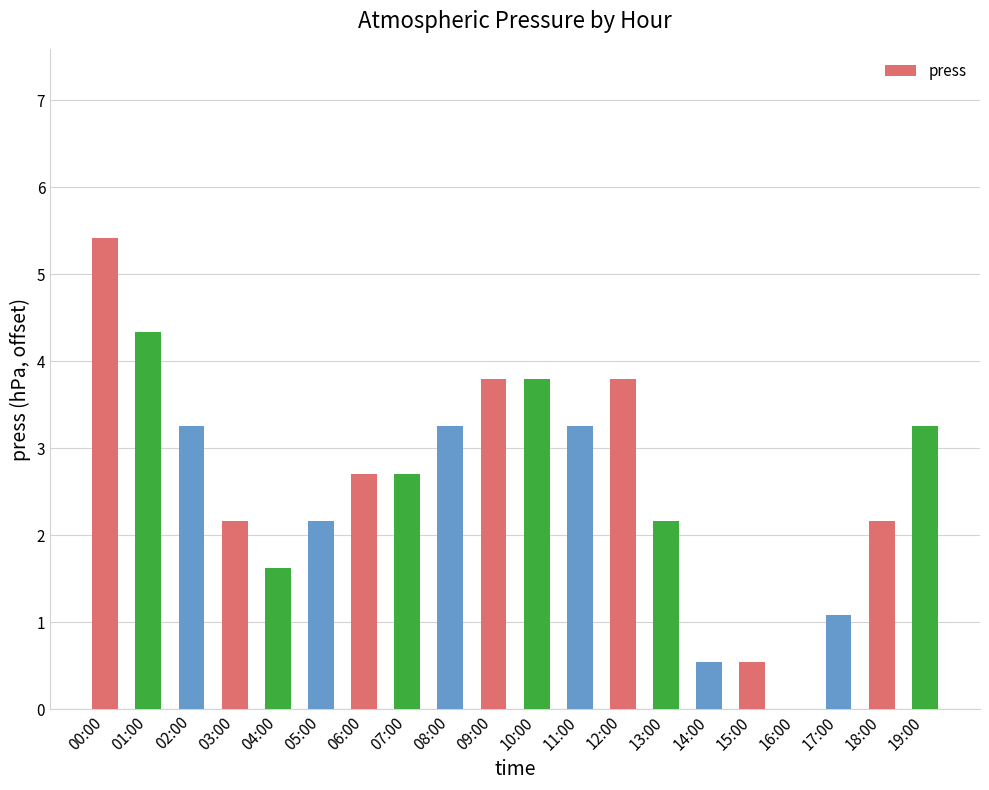

Is it true that the value at 05:00 is 2.2?

True